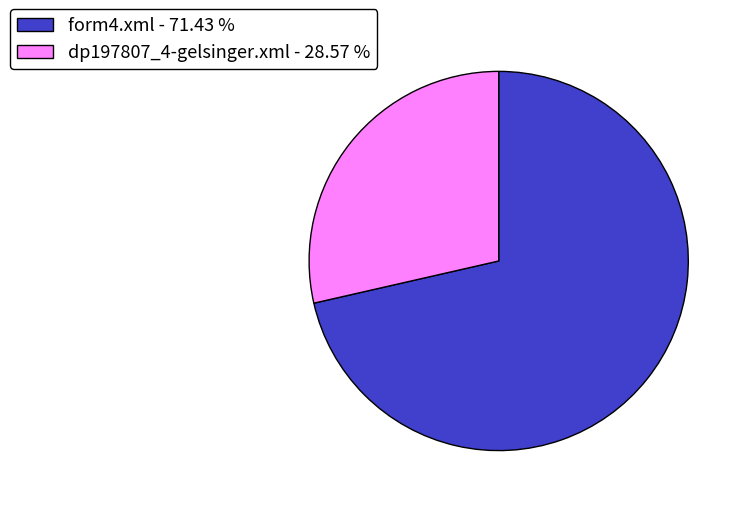

Does any single category account for the majority?

Yes